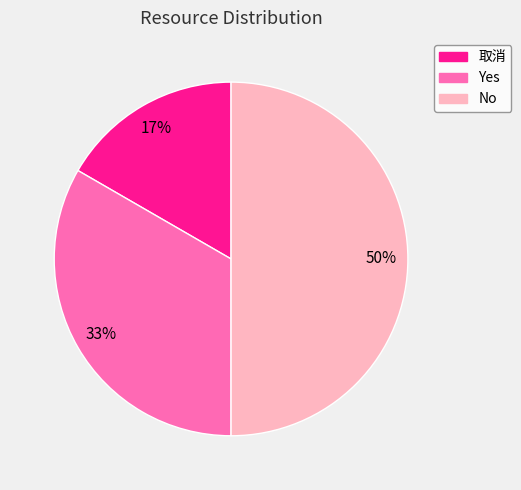

Which has a higher value, 取消 or Yes?

Yes